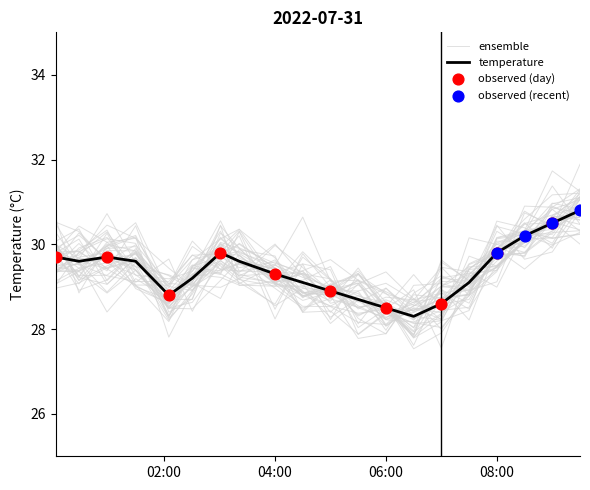

Between 01:30 and 06:00, which is larger?

01:30